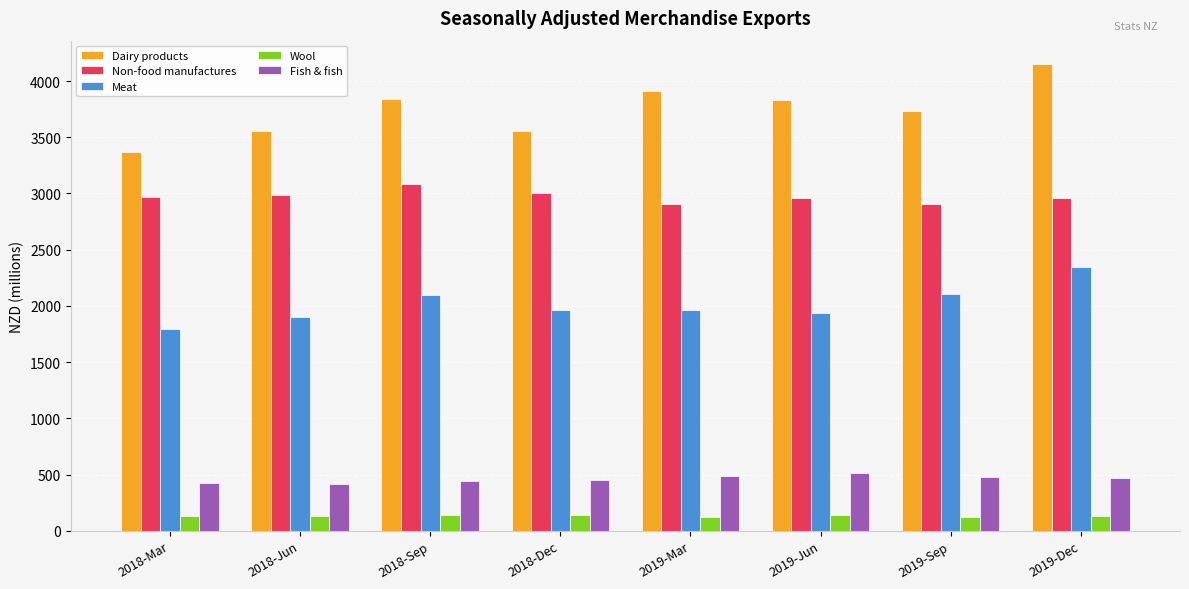

Which series has the largest range (max minus min)?

Dairy products